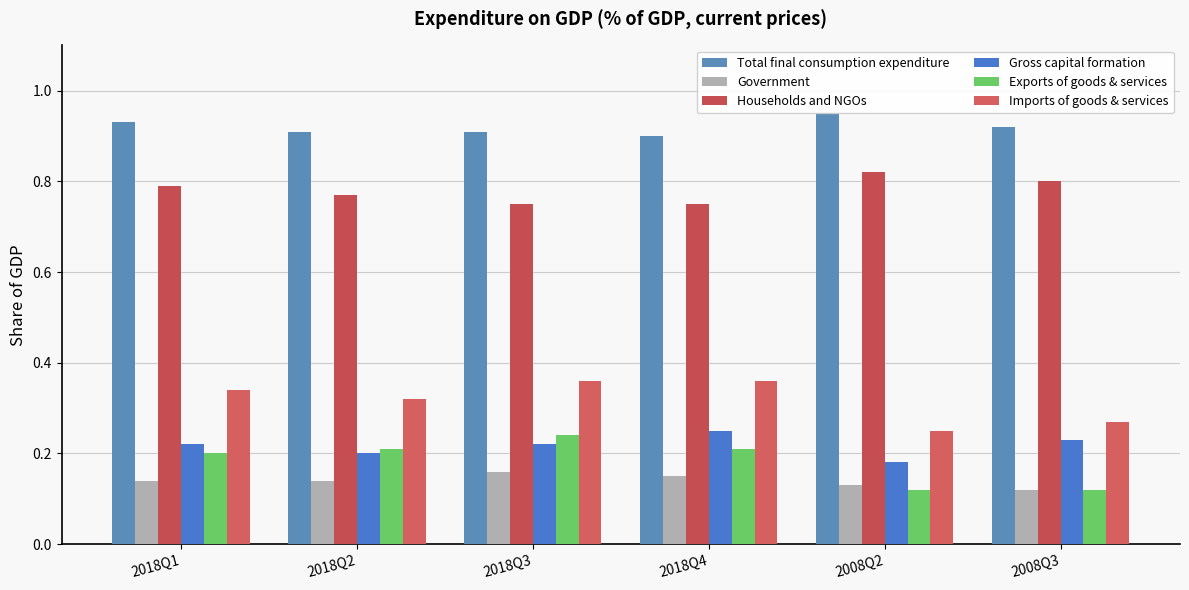

What is the value of the Exports of goods & services bar at the 5th from the left?

0.1